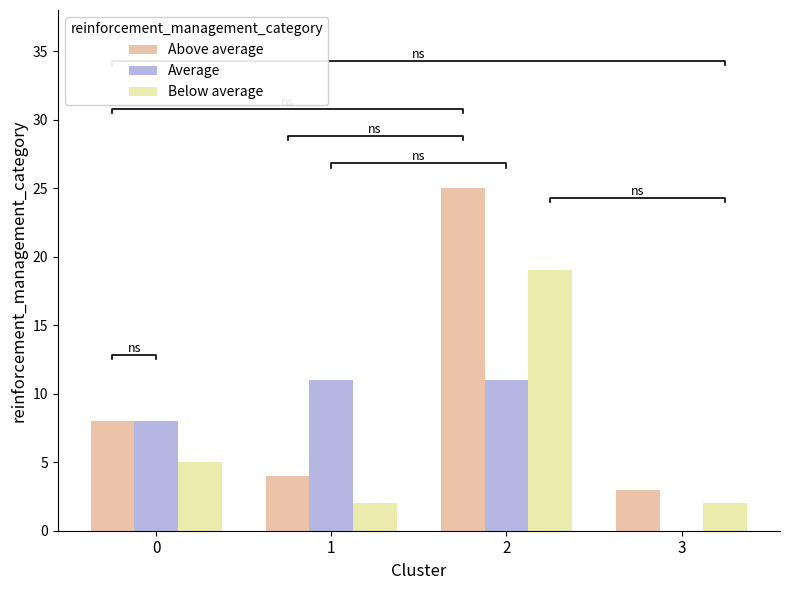

What is the difference between the maximum and minimum values in the Below average series?

17